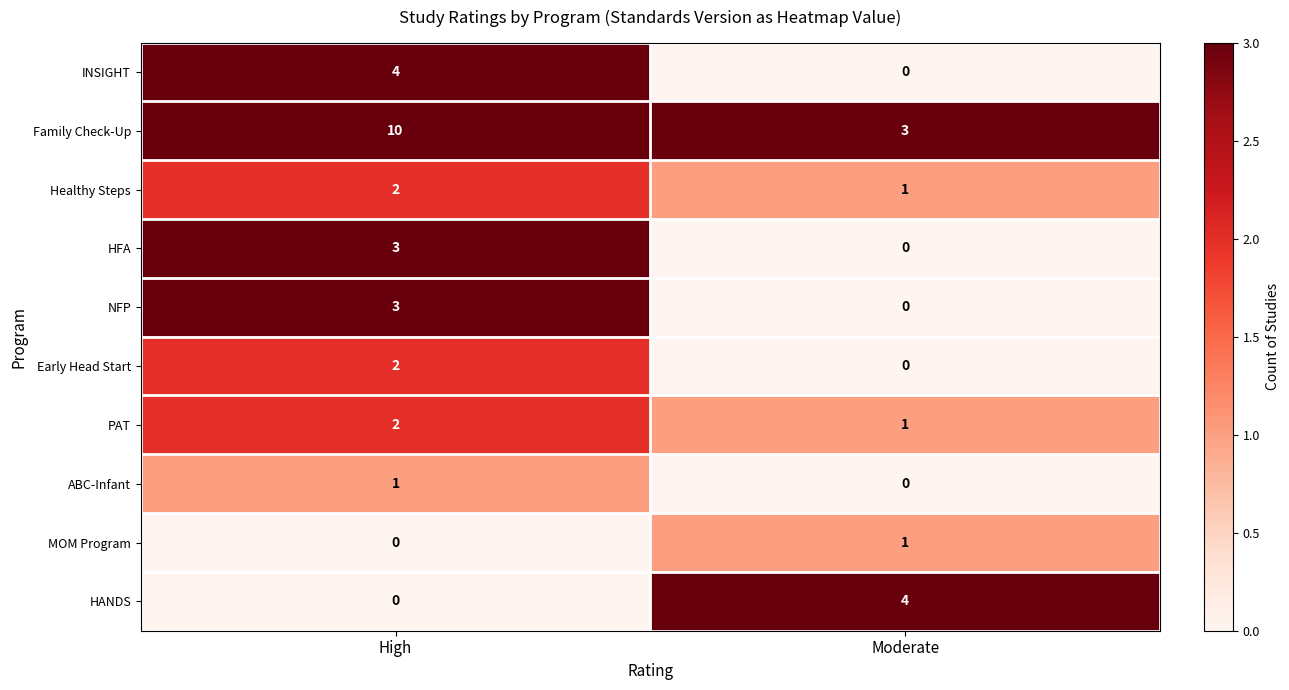

What is the difference between the NFP values at High and Moderate?

3